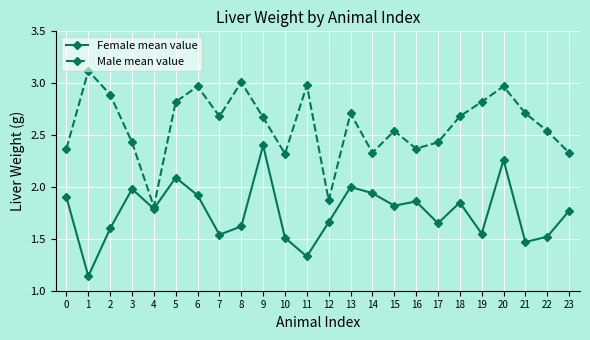

What is the maximum value shown in the chart?

3.1